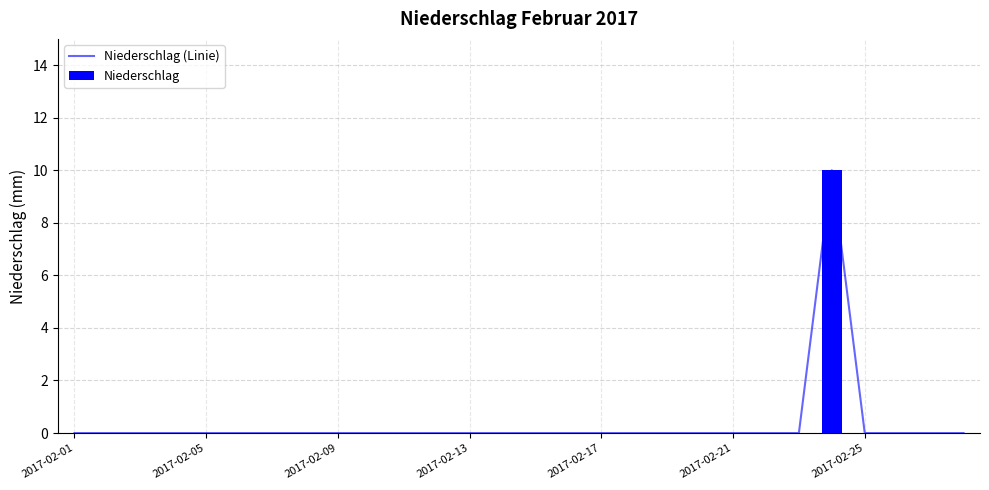

How many Niederschlag values are between 0 and 1?

27